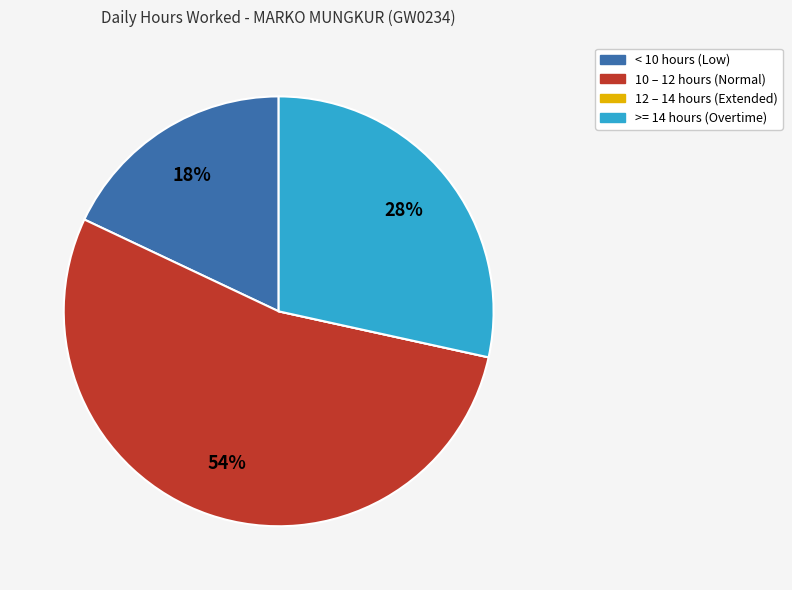

To the nearest percent, what is the difference between the largest and smallest slice percentages?

54%